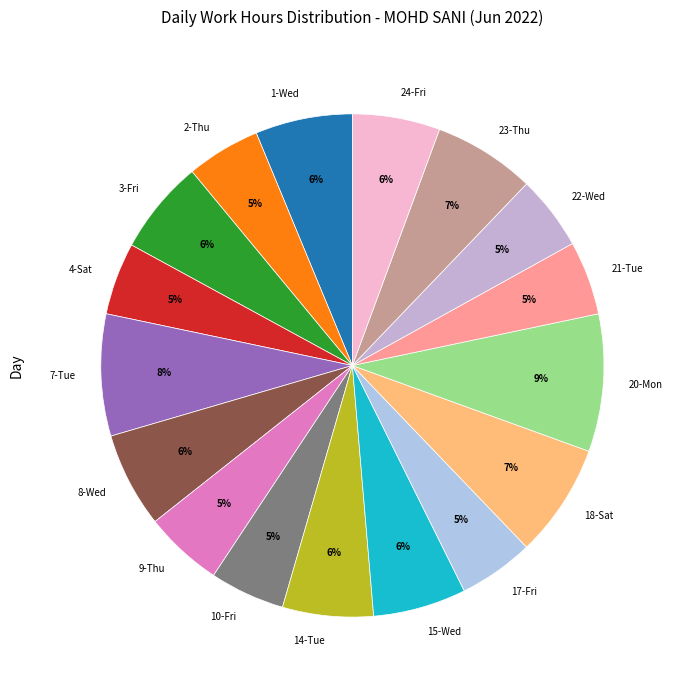

Combined, do 2-Thu and 22-Wed account for over 50%?

No